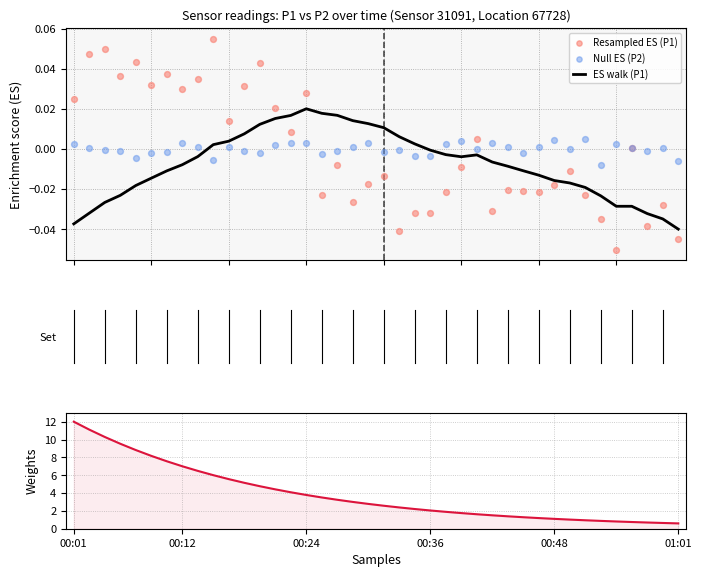

Which series has the largest Y range (max minus min)?

Weight (P1-derived)